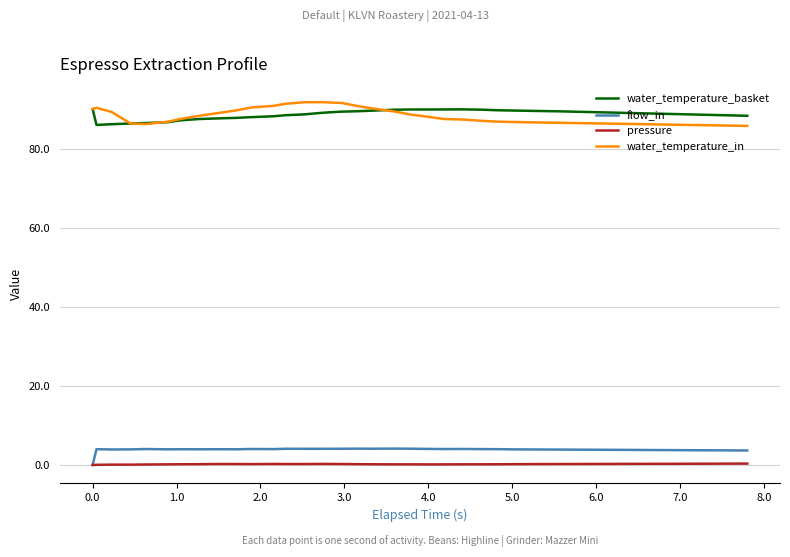

True or false: water_temperature_in and pressure intersect in this chart.

False